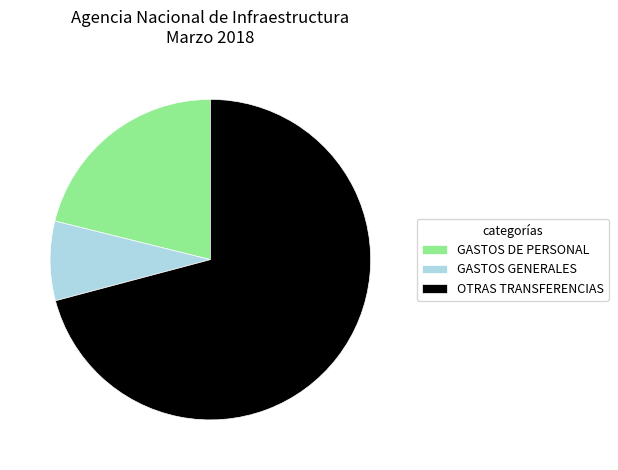

Does OTRAS TRANSFERENCIAS account for over 50% of the chart?

Yes